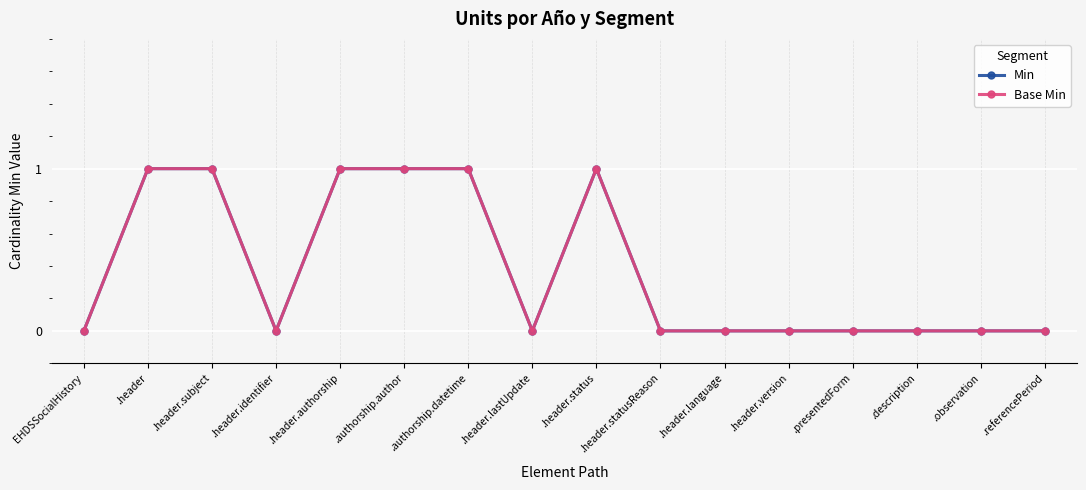

Does the chart have visible grid lines?

Yes